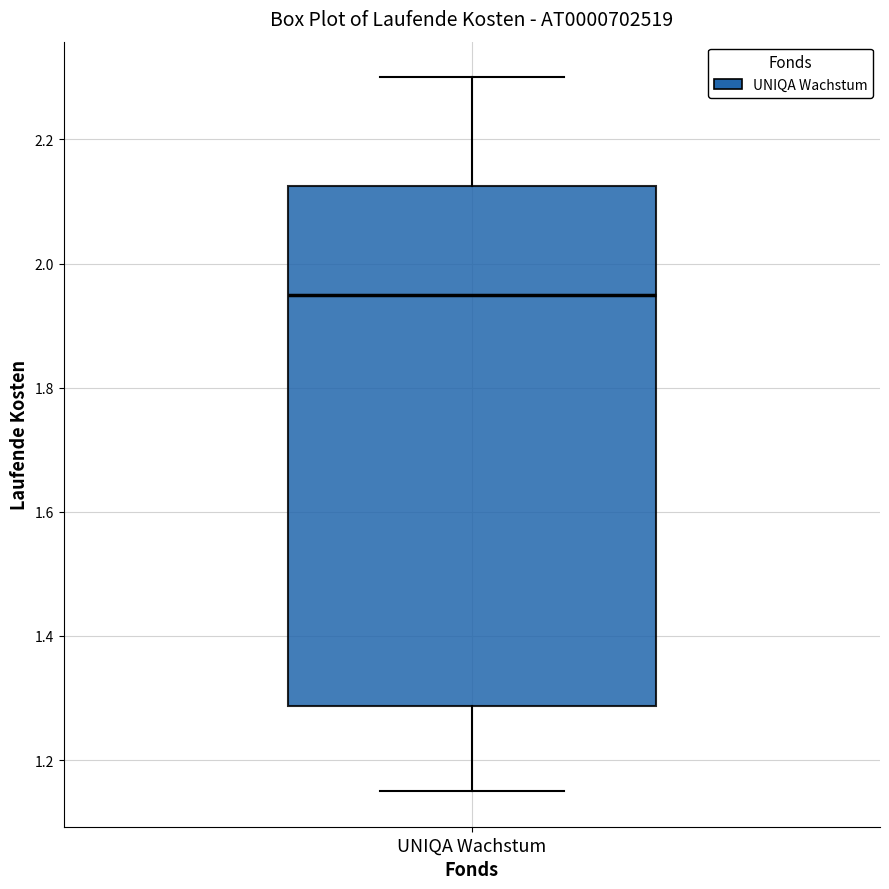

Where does the upper whisker of the box for UNIQA Wachstum end on the y-axis? The values are not printed on the chart, so give them approximately, as read against the axis.

2.30